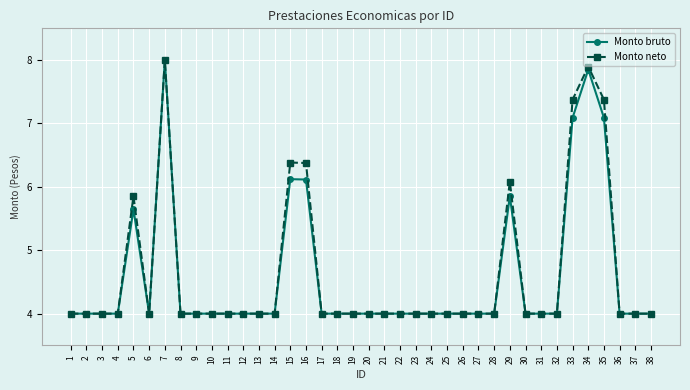

Count the number of categories in the chart.

38